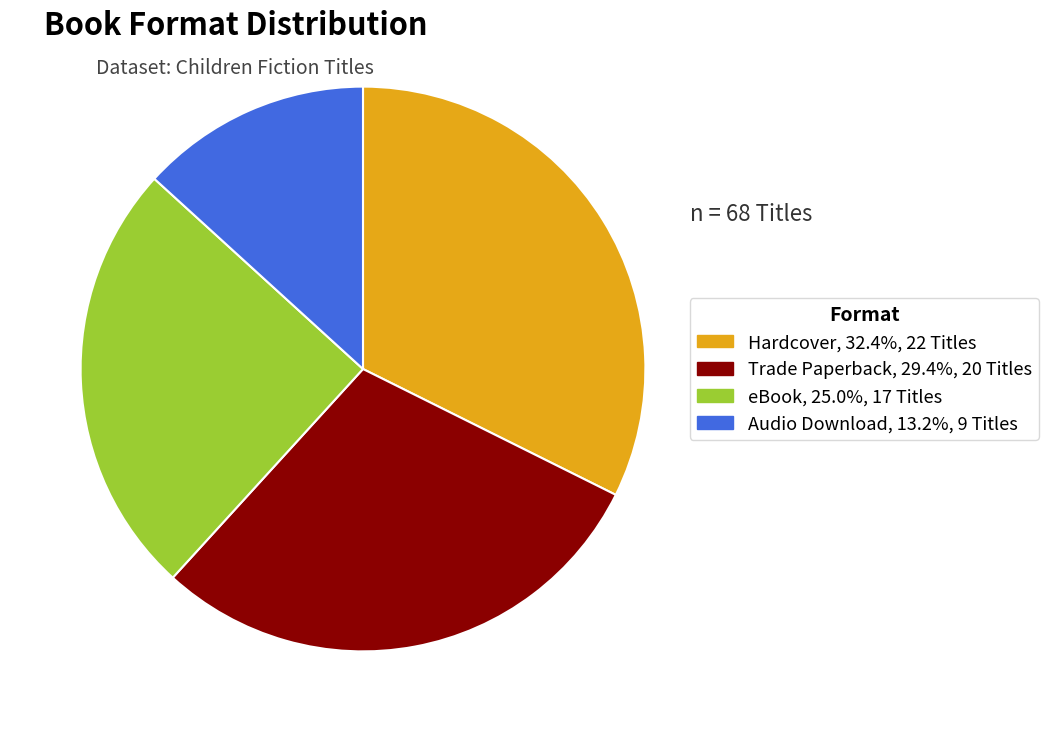

Approximately how many times larger is the value at Hardcover compared to Trade Paperback?

1.1